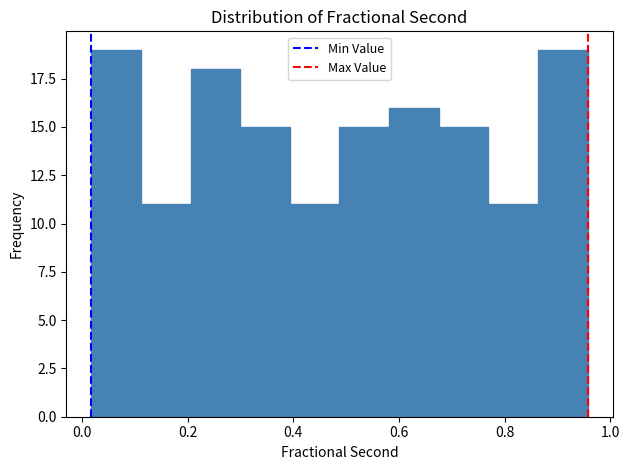

Reading left to right, list every bar in this chart as the range it spans on the x-axis followed by its height. Neither the bar edges nor the heights are printed on the chart, so give them approximately, as read against the axes.

0.02 to 0.12: 19
0.12 to 0.20: 11
0.20 to 0.30: 18
0.30 to 0.40: 15
0.40 to 0.48: 11
0.48 to 0.58: 15
0.58 to 0.68: 16
0.68 to 0.76: 15
0.76 to 0.86: 11
0.86 to 0.96: 19